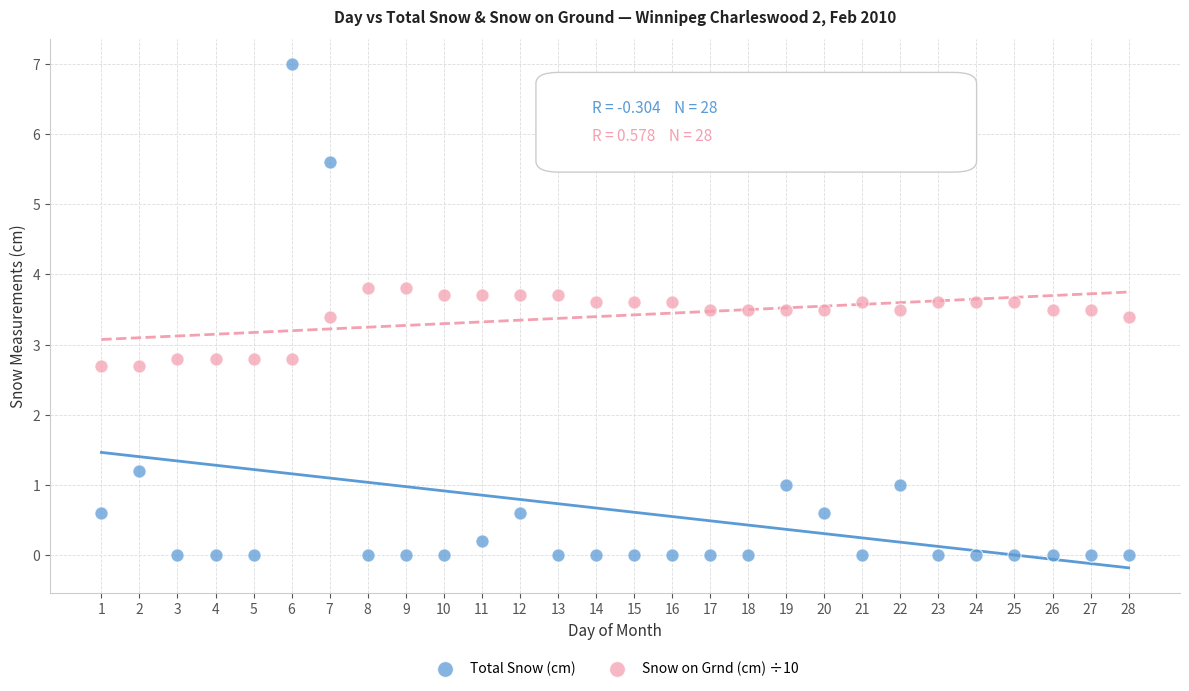

Which series has the largest Y range (max minus min)?

Total Snow (cm)